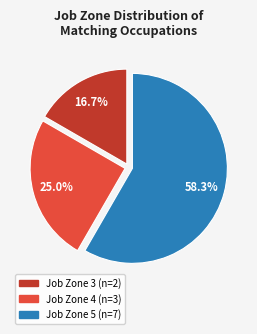

Is there a majority slice in this chart?

Yes